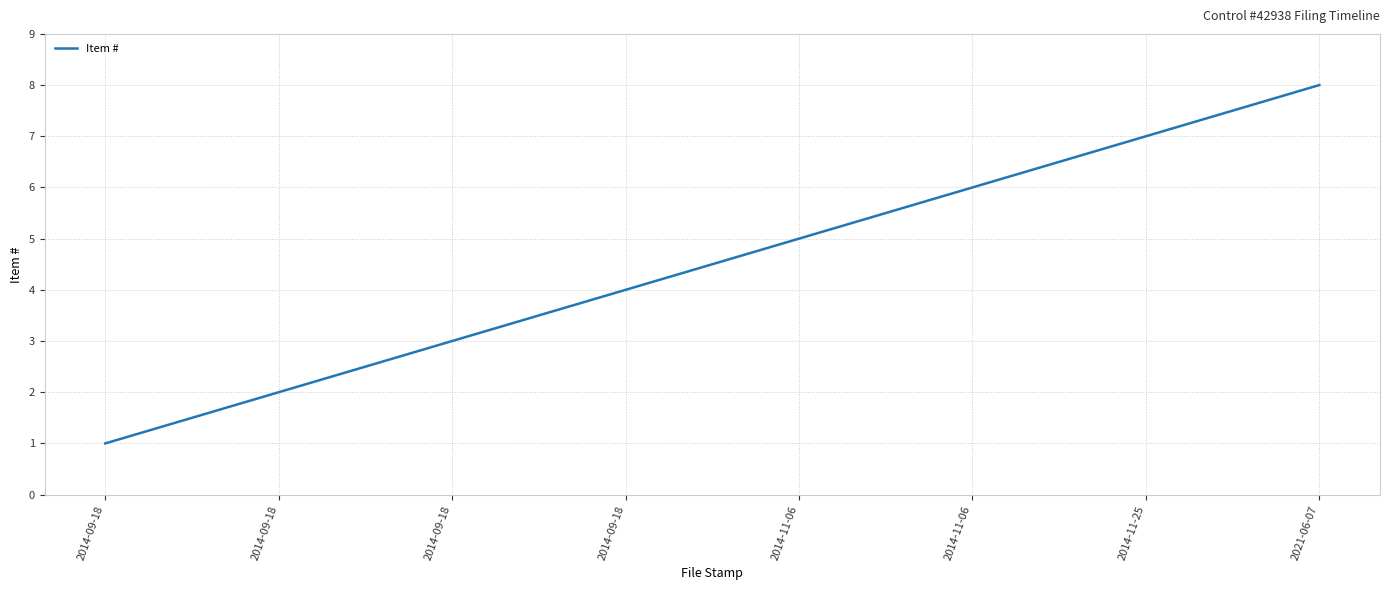

What is the minimum value shown in the chart?

1